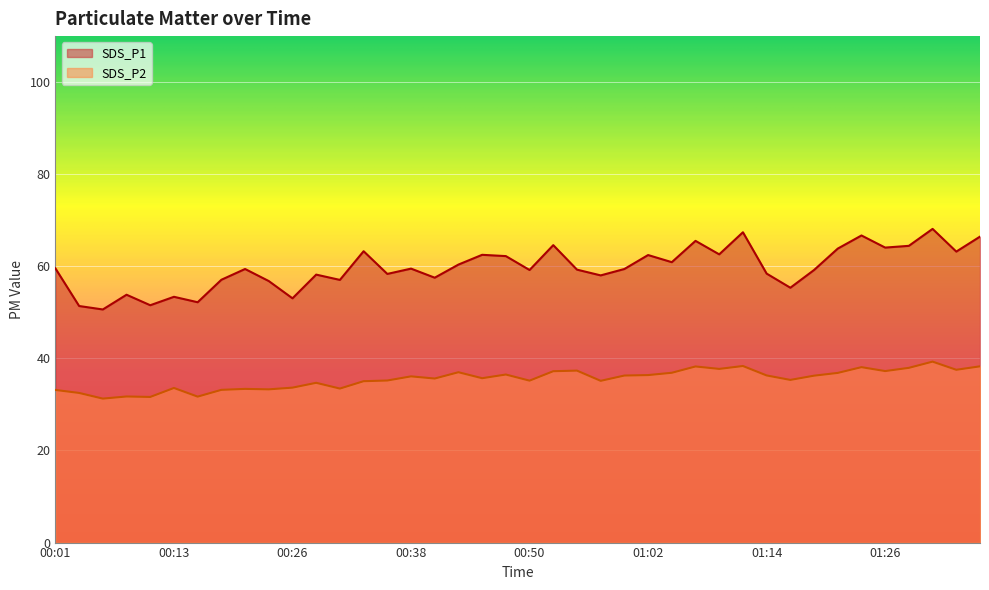

What position from the right is 00:57?

17